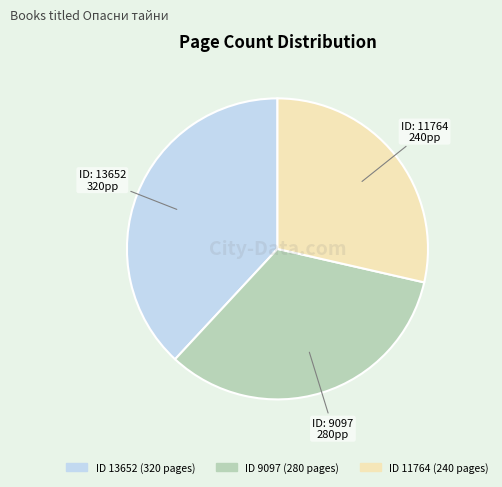

Is there any slice that represents more than half of the pie?

No